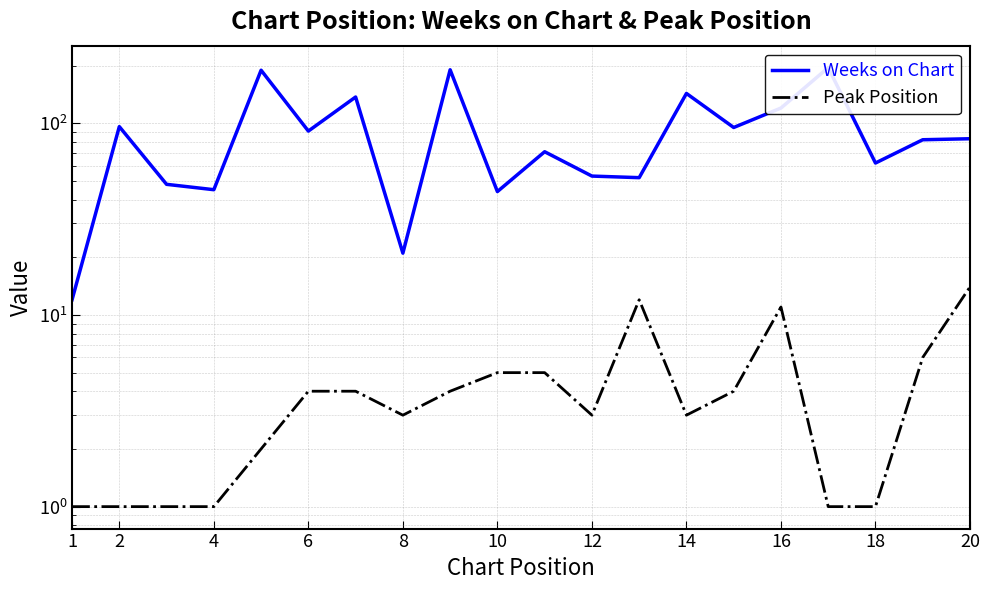

True or false: Weeks on Chart has more than 0 points higher than both neighbors.

True